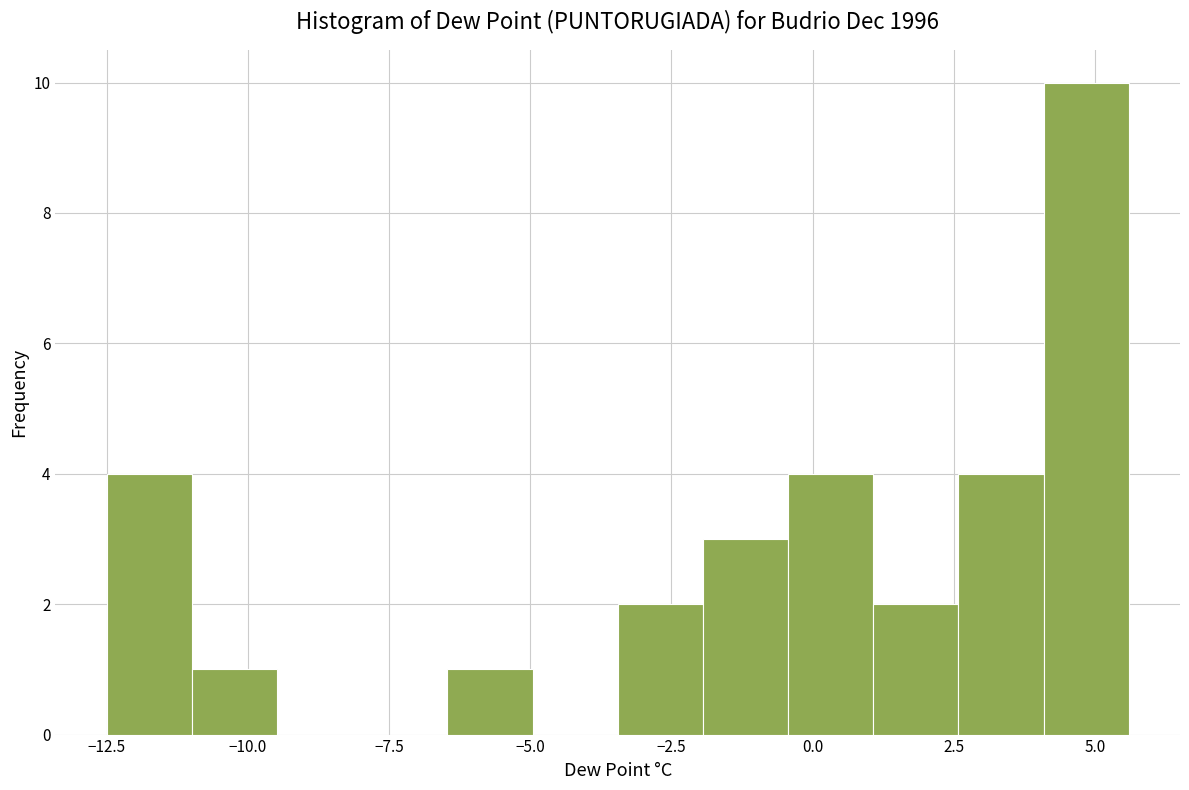

Read against the x-axis, roughly where is the centre of the tallest bar?

5.0